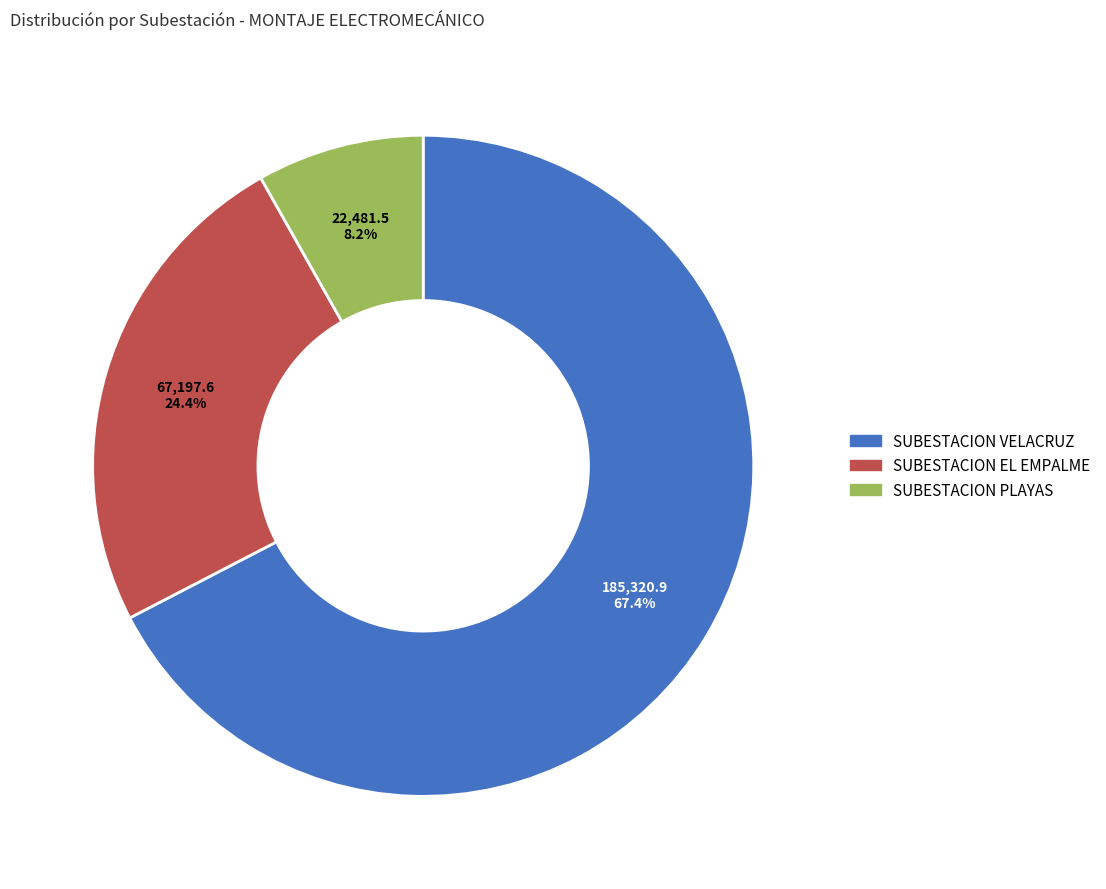

To the nearest percent, what is the difference between the SUBESTACION PLAYAS and SUBESTACION EL EMPALME slice percentages?

16%